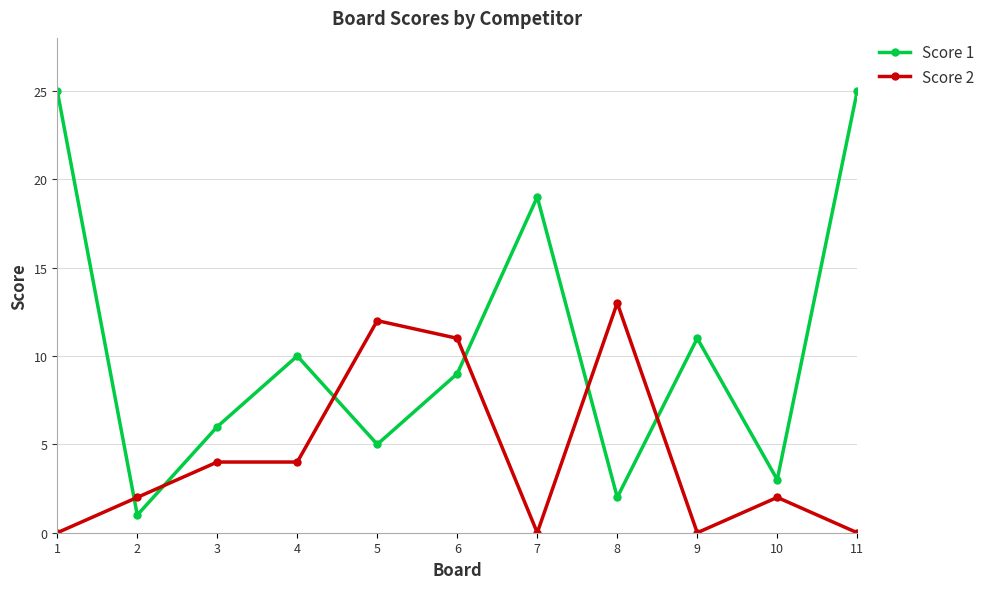

Is it true that Score 1 equals 1 at 2?

True